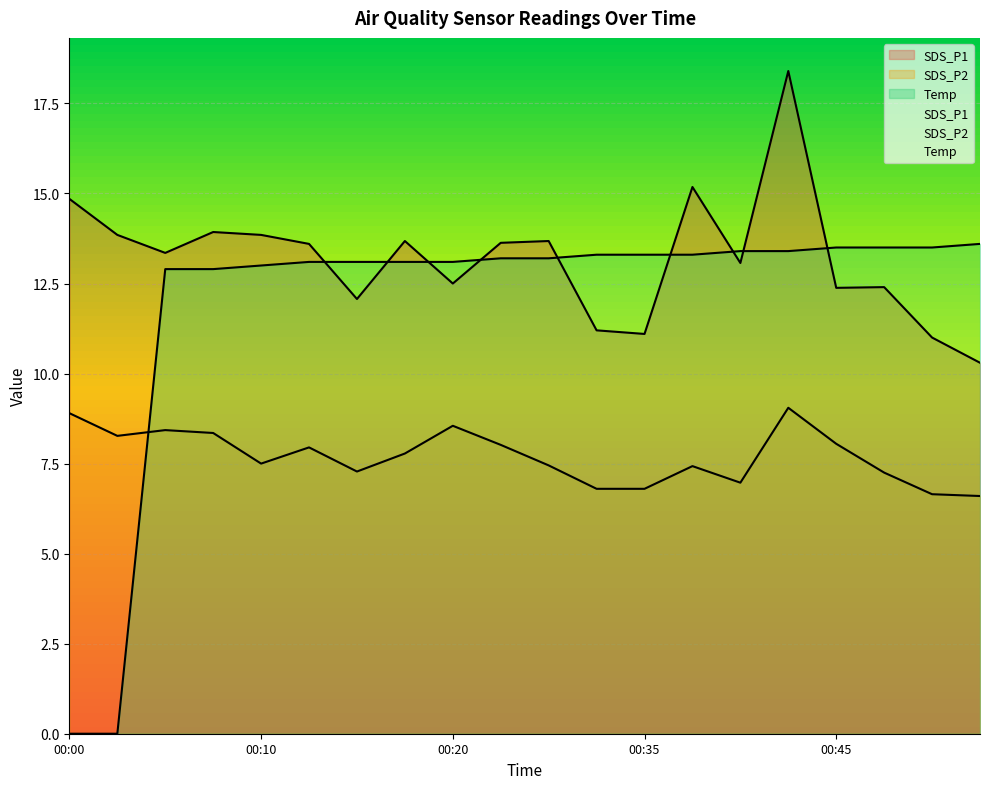

Does the chart display data point markers on the line(s)?

No